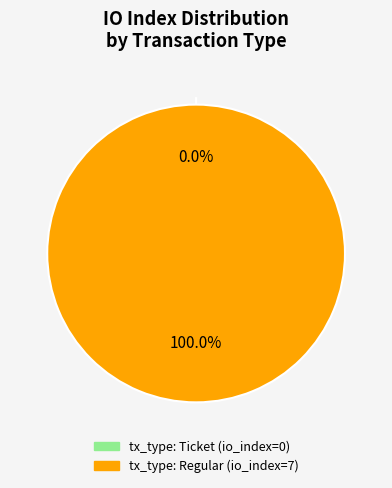

How many slices are in this pie chart?

2